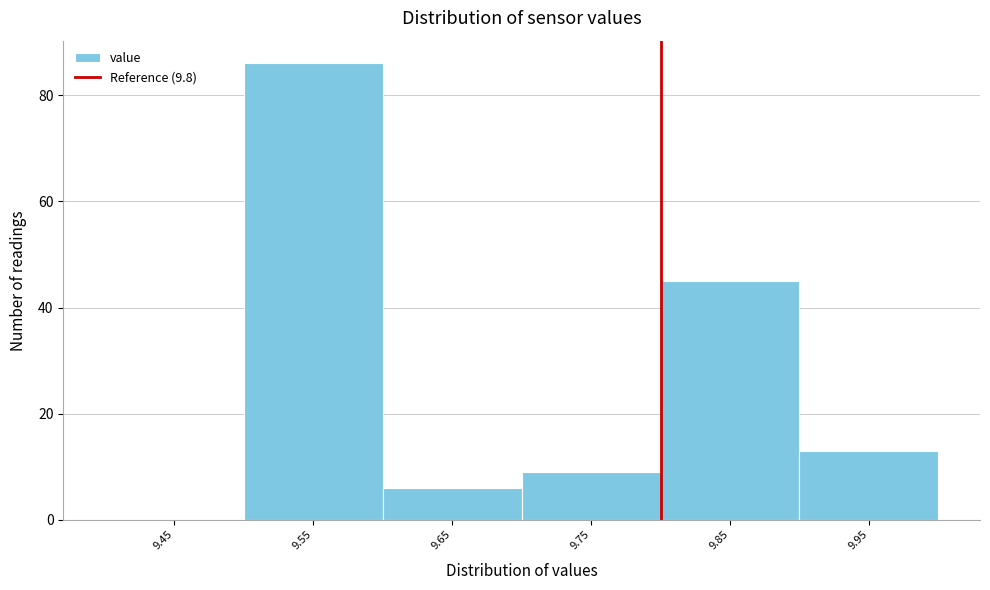

Which range on the x-axis has the tallest bar?

9.5 to 9.6